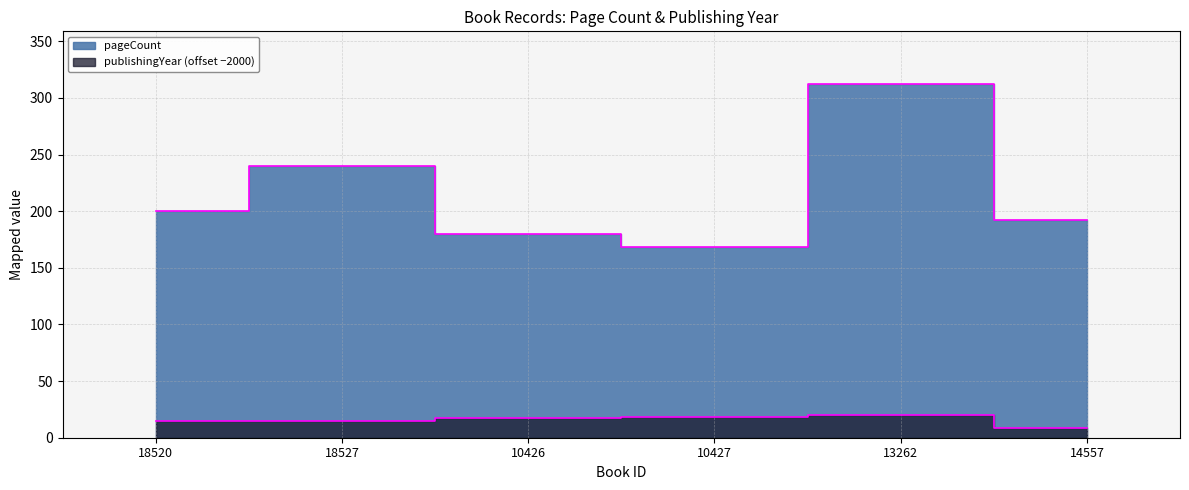

How many lines are shown in the chart?

2